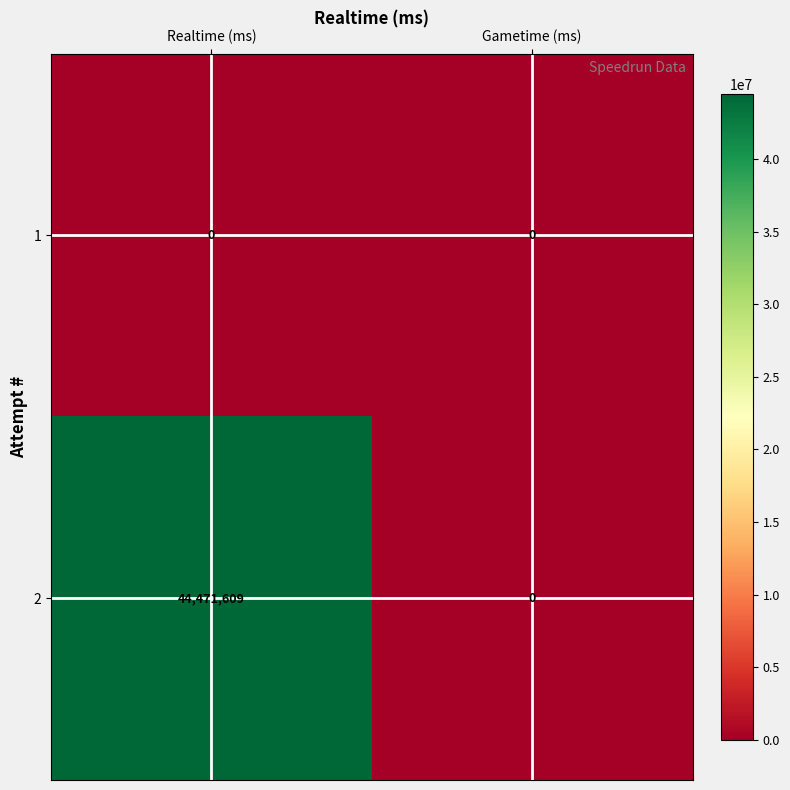

What is the difference between the highest and lowest values at Realtime (ms)?

44471609